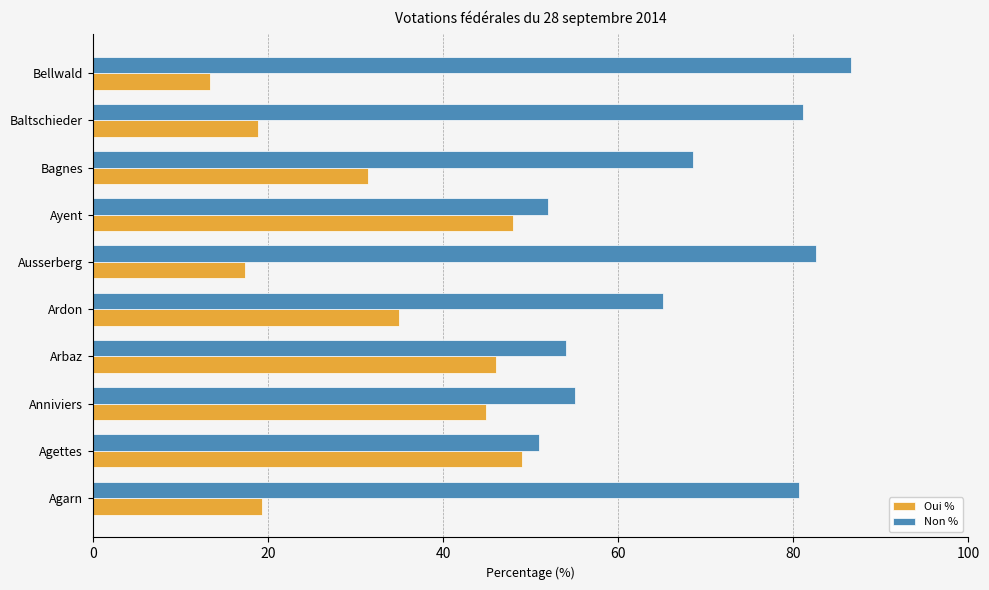

Which series has the largest total across all categories?

Non %